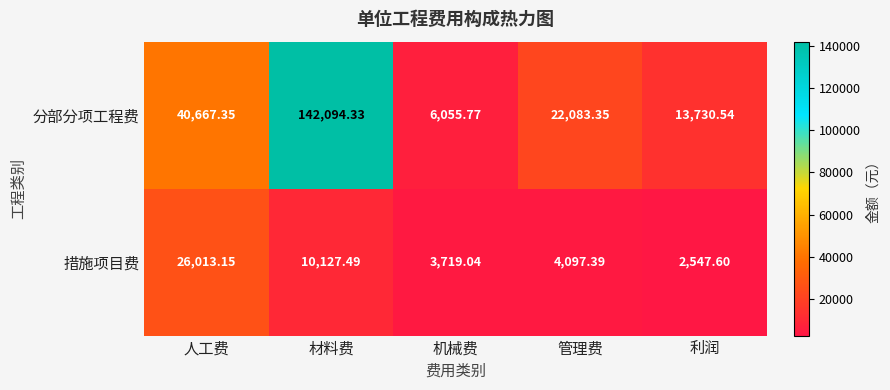

At which category is the sum across all series the highest?

材料费